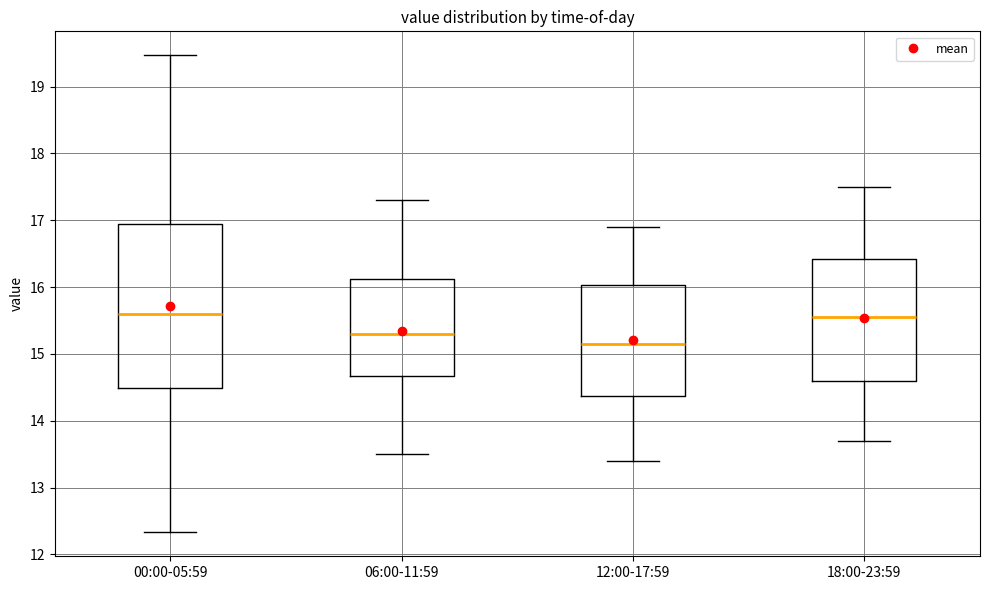

Reading left to right, read every box against the y-axis: the position of its median line, the range the box covers, and the ends of its whiskers. The values are not printed on the chart, so give them approximately, as read against the axis.

00:00-05:59: median 15.6, box 14.5 to 16.9, whiskers 12.3 to 19.5
06:00-11:59: median 15.3, box 14.7 to 16.1, whiskers 13.5 to 17.3
12:00-17:59: median 15.2, box 14.4 to 16.0, whiskers 13.4 to 16.9
18:00-23:59: median 15.6, box 14.6 to 16.4, whiskers 13.7 to 17.5